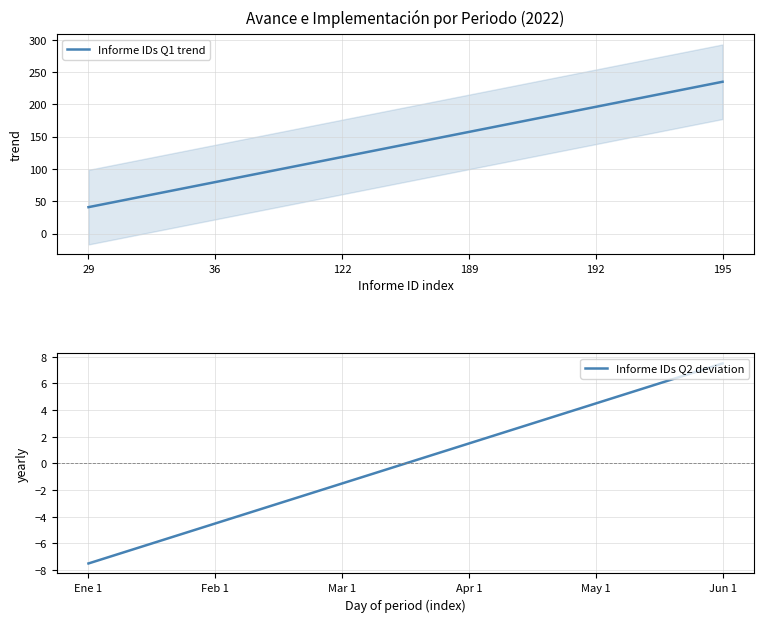

Which category has the highest value in the Informe IDs Q1 trend series?

195